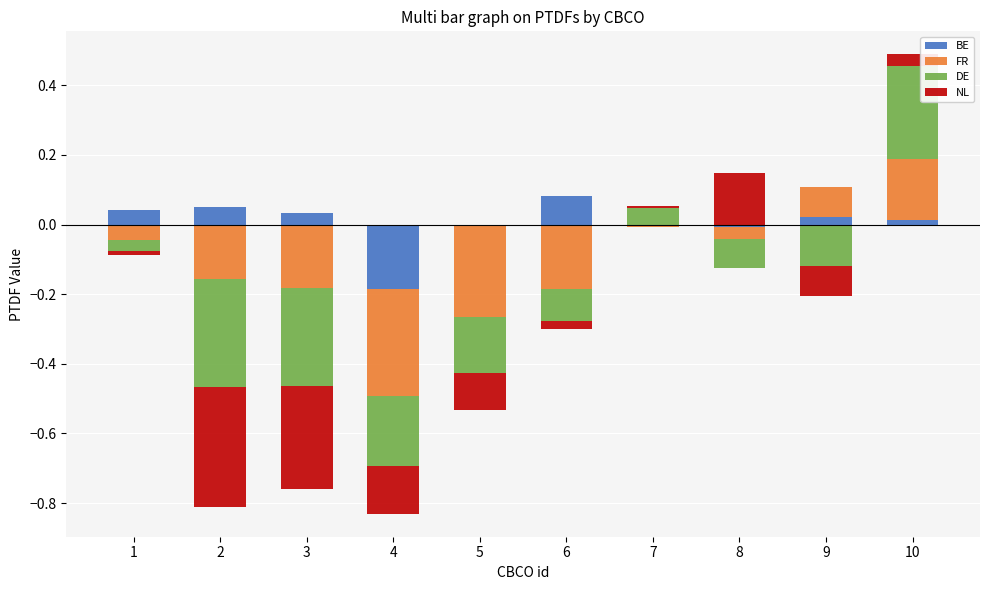

Which label corresponds to the largest value in the chart?

10